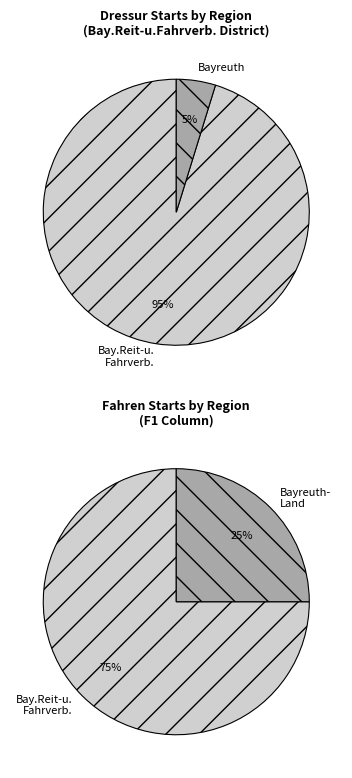

True or false: Bay.Reit-u.Fahrverb. accounts for 89% of the total.

False